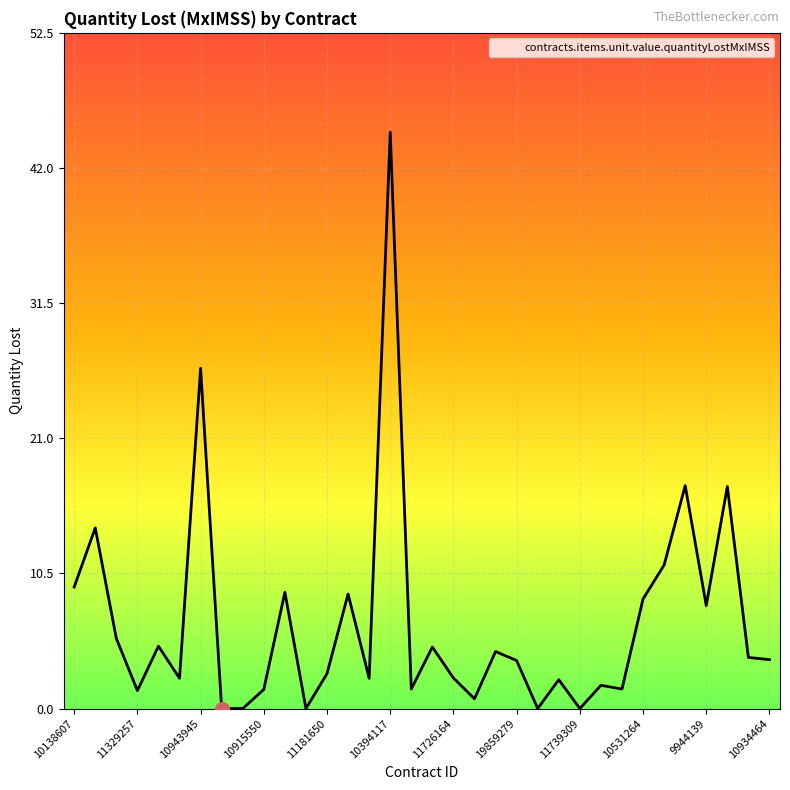

What is the label of the 15th point from the left?

11541247